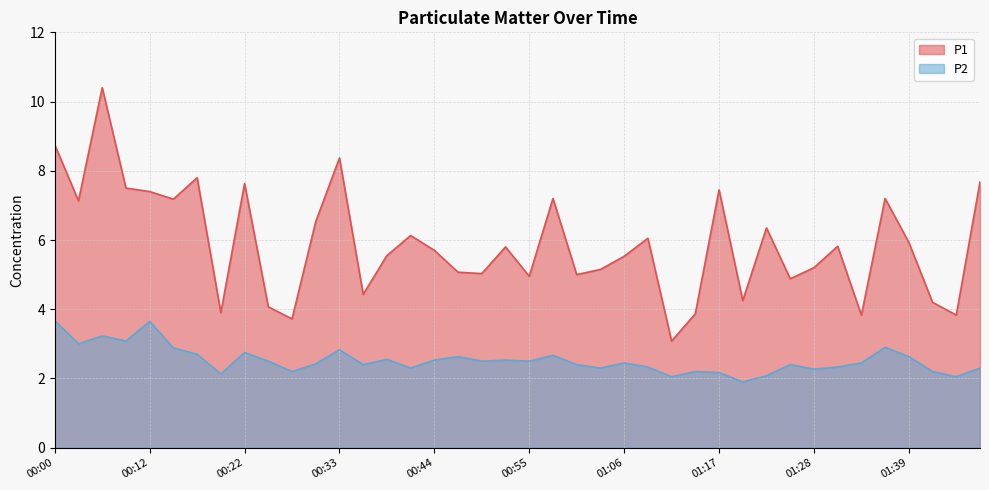

True or false: P1 has a value of 2.3 at 01:45.

False